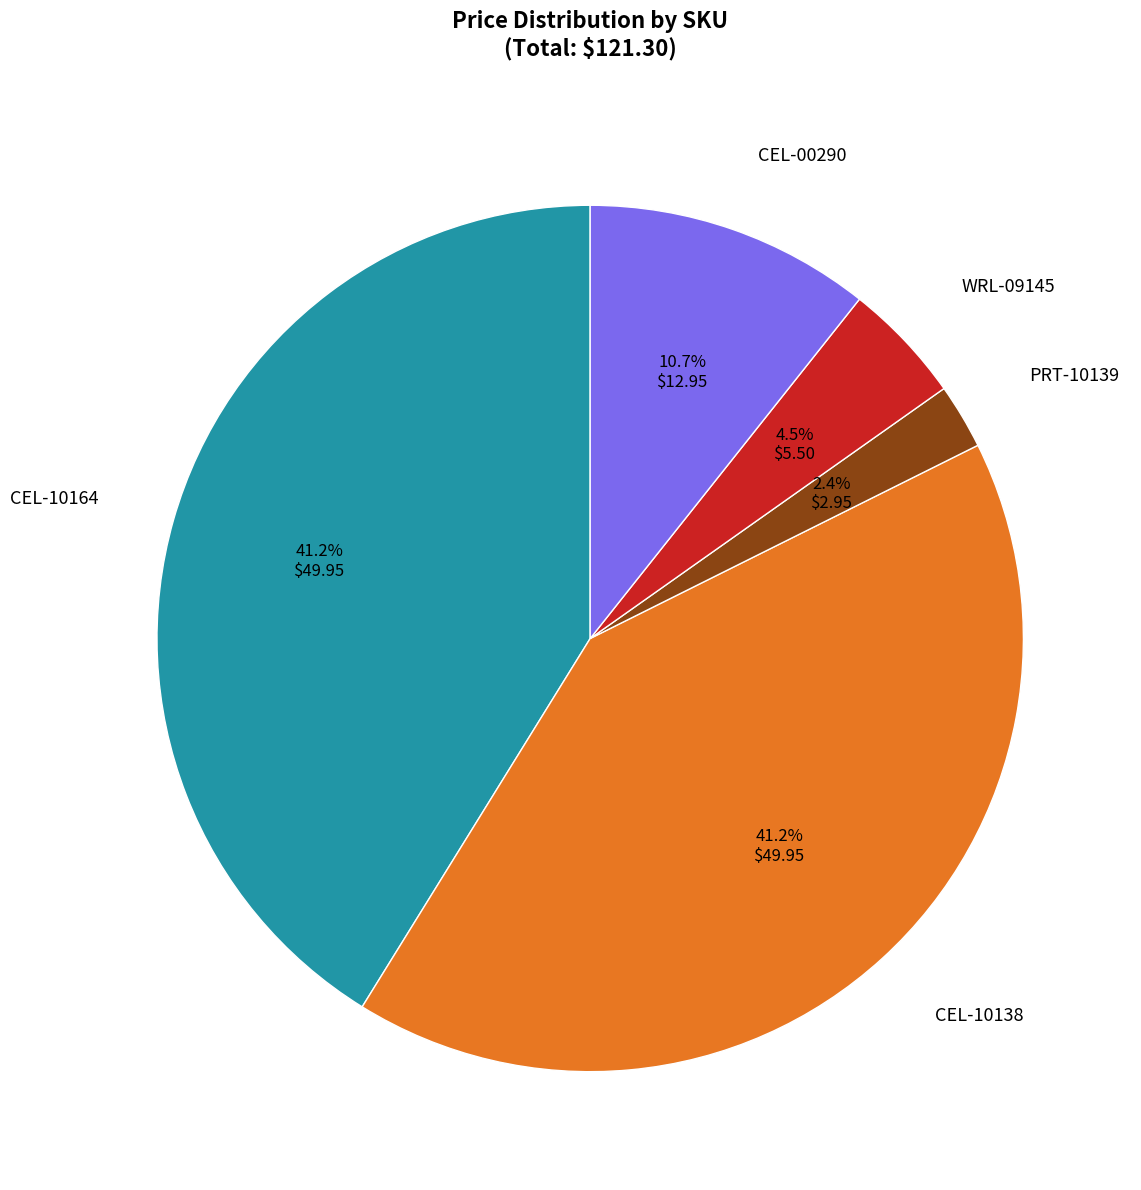

Is there a majority slice in this chart?

No